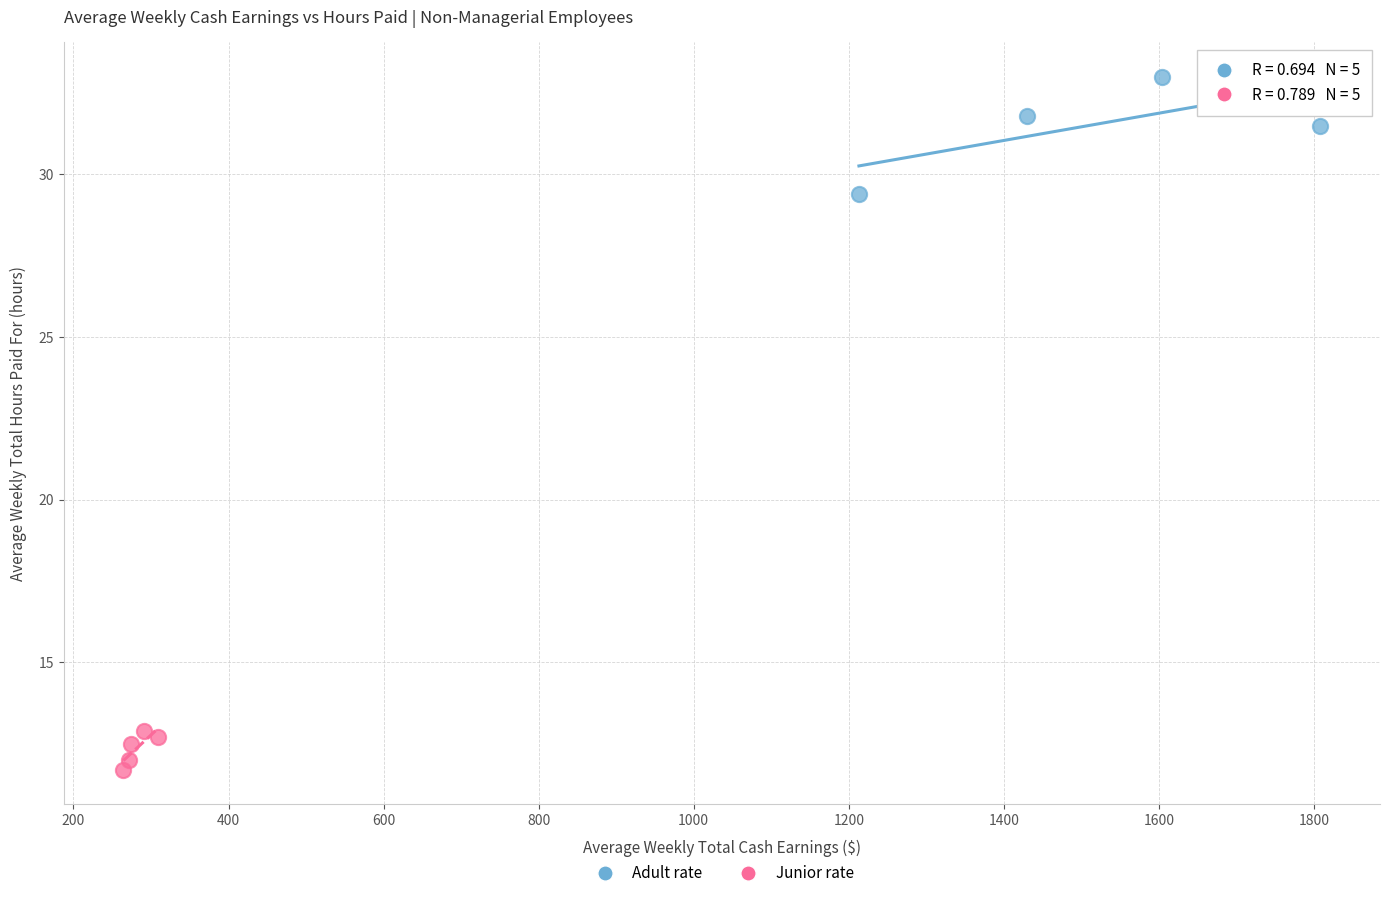

Which series has the largest Y range (max minus min)?

Adult rate